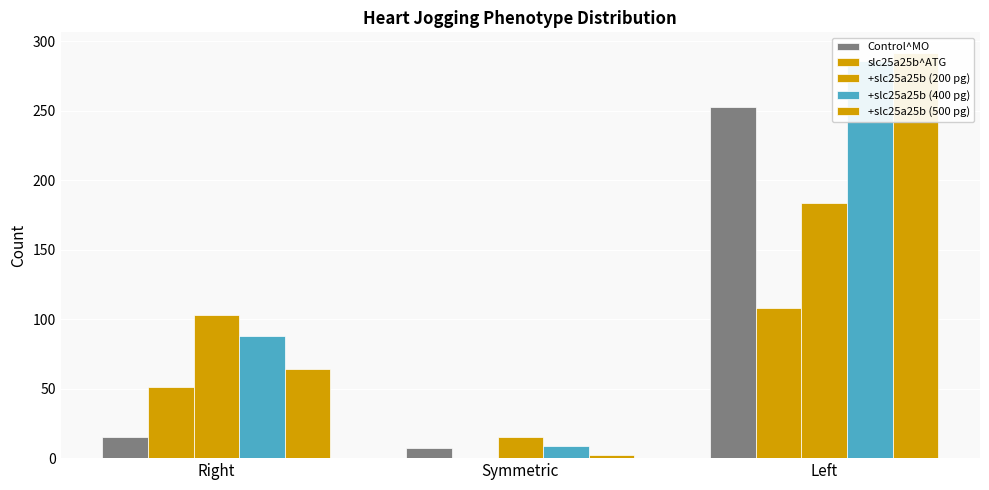

Reading left to right, extract all data points from this chart.

Control^MO: 15	7	253
slc25a25b^ATG: 51	0	108
+slc25a25b (200 pg): 103	15	184
+slc25a25b (400 pg): 88	9	286
+slc25a25b (500 pg): 64	2	292